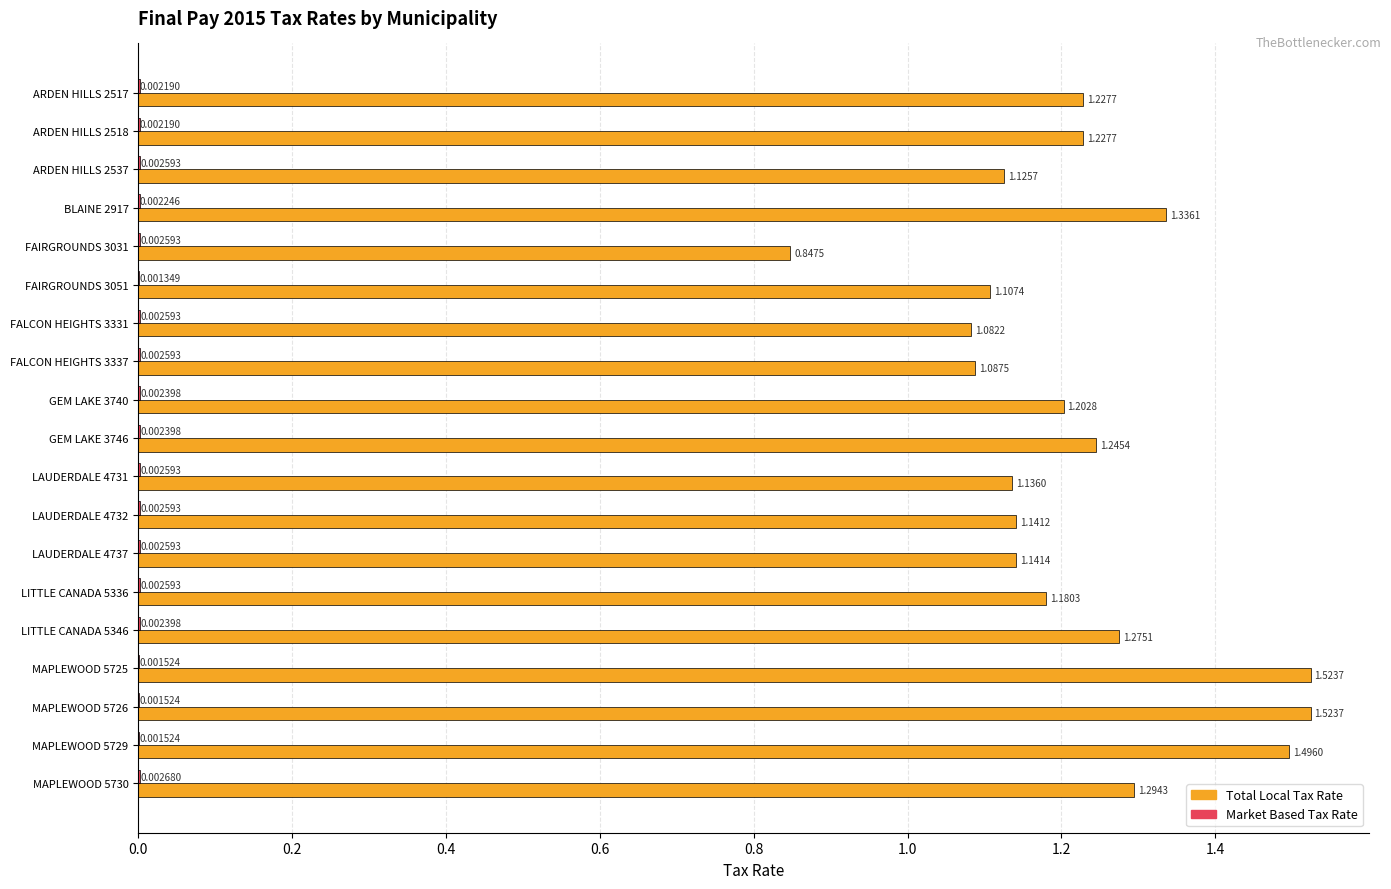

Between ARDEN HILLS 2517 and FAIRGROUNDS 3031, which series saw the biggest shift?

Total Local Tax Rate